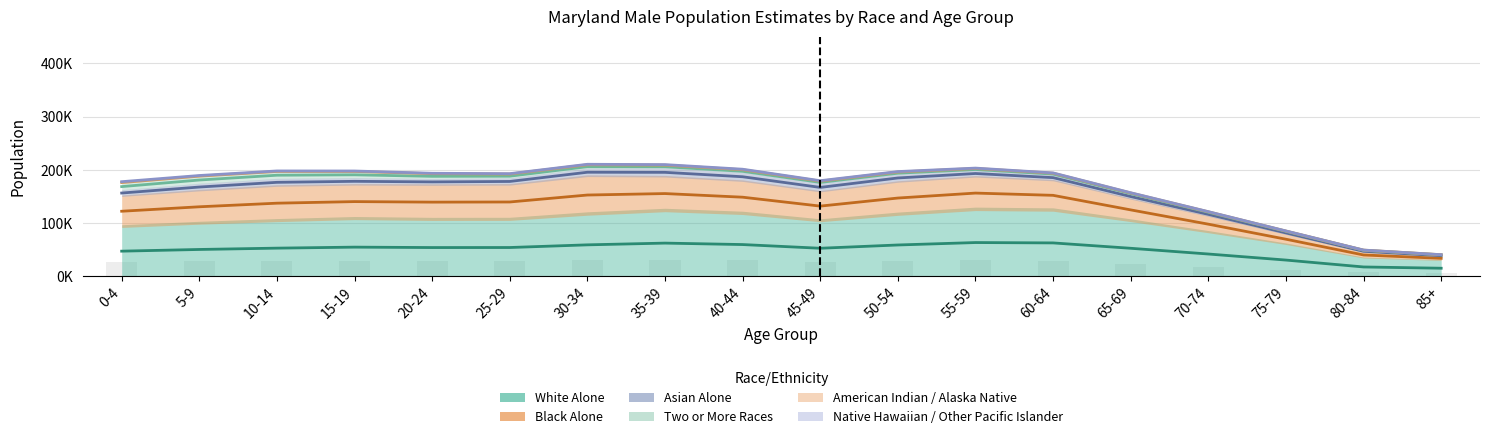

What is the average value of the Black Alone series?

50852